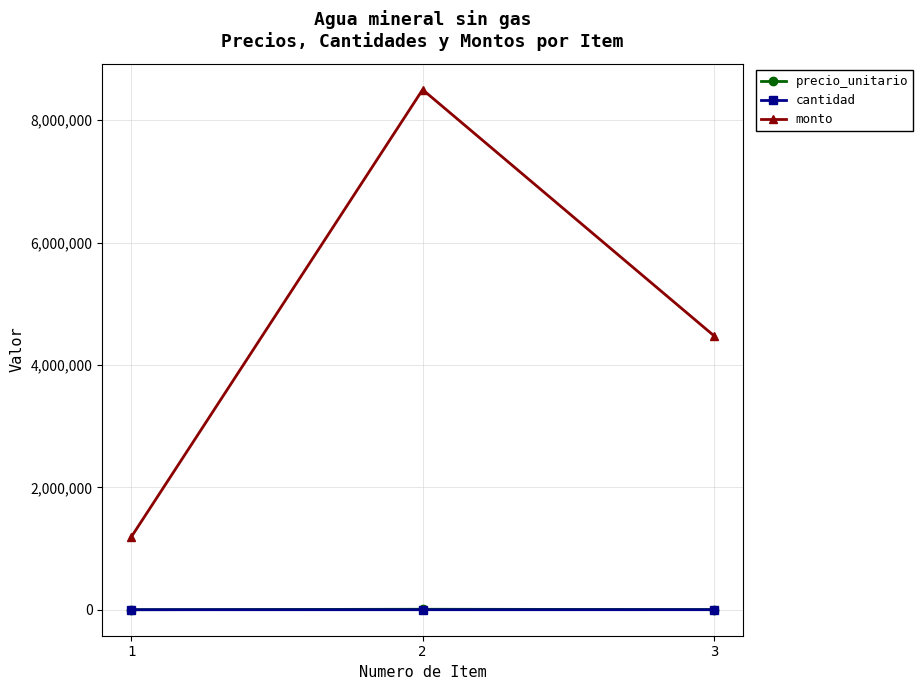

What is the value of the monto point at the 2nd from the left?

8500000